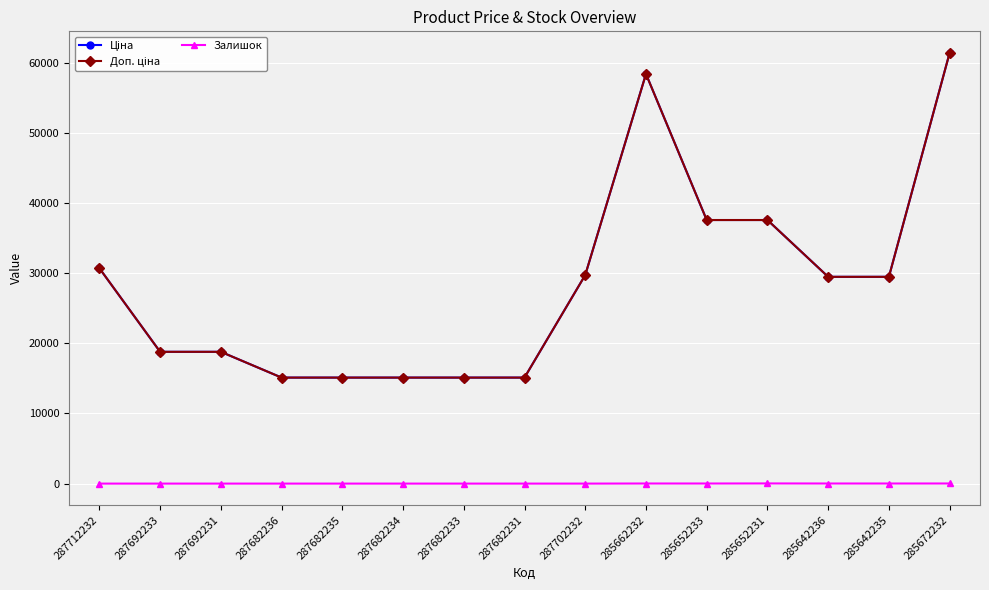

Reading right to left, transcribe all the data shown in this chart.

Ціна: 61434.3	29491.5	29491.5	37593.6	37593.6	58426.5	29747.2	15120.0	15120.0	15120.0	15120.0	15120.0	18796.8	18796.8	30717.1
Доп. ціна: 61434.3	29491.5	29491.5	37593.6	37593.6	58426.5	29747.2	15120.0	15120.0	15120.0	15120.0	15120.0	18796.8	18796.8	30717.1
Залишок: 16.0	13.0	14.0	23.0	13.0	14.0	0.0	0.0	0.0	0.0	0.0	0.0	0.0	0.0	0.0